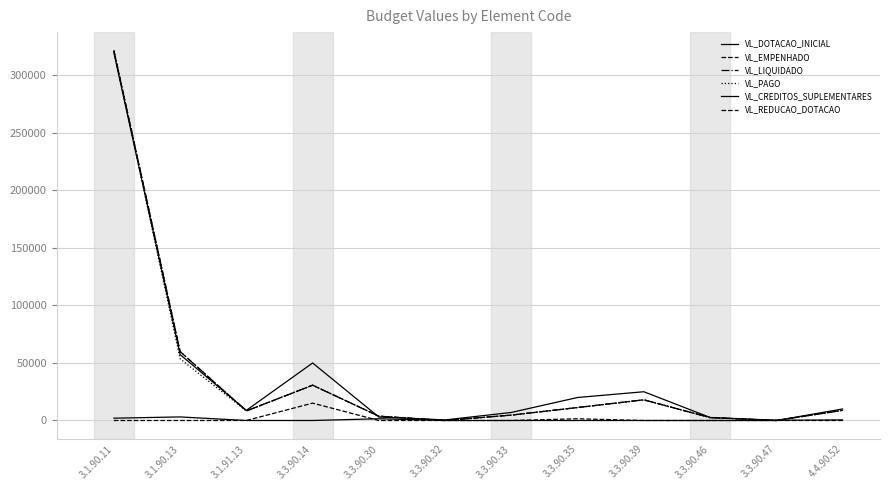

What is the maximum value for VL_LIQUIDADO?

321566.7